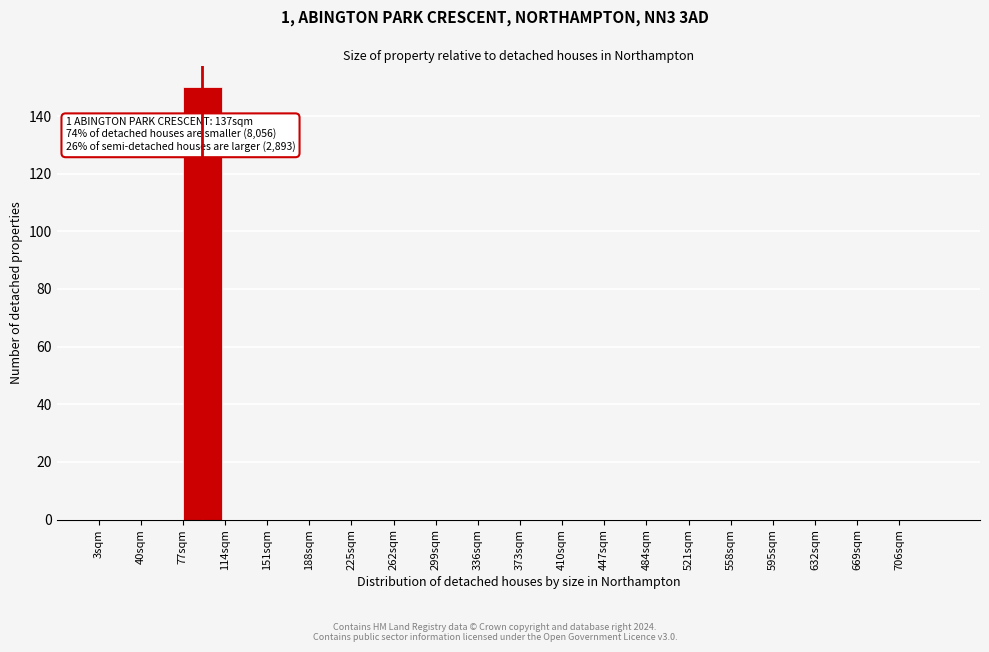

Which range on the x-axis has the tallest bar?

77 to 114